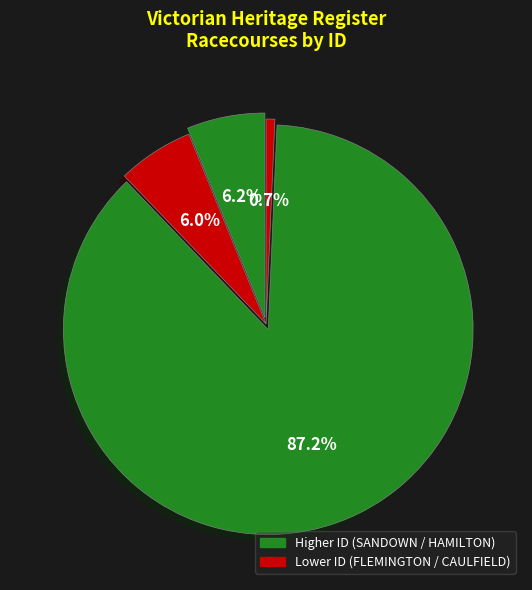

How many slices are in this pie chart?

4